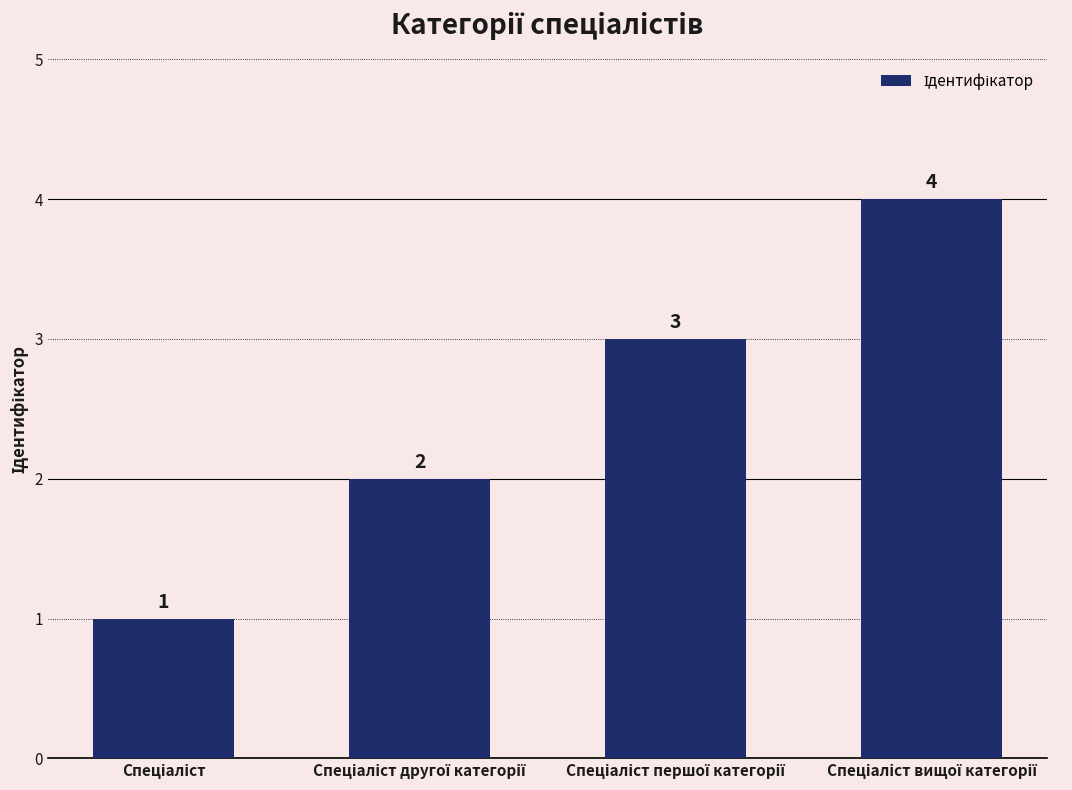

Are the bars horizontal?

No